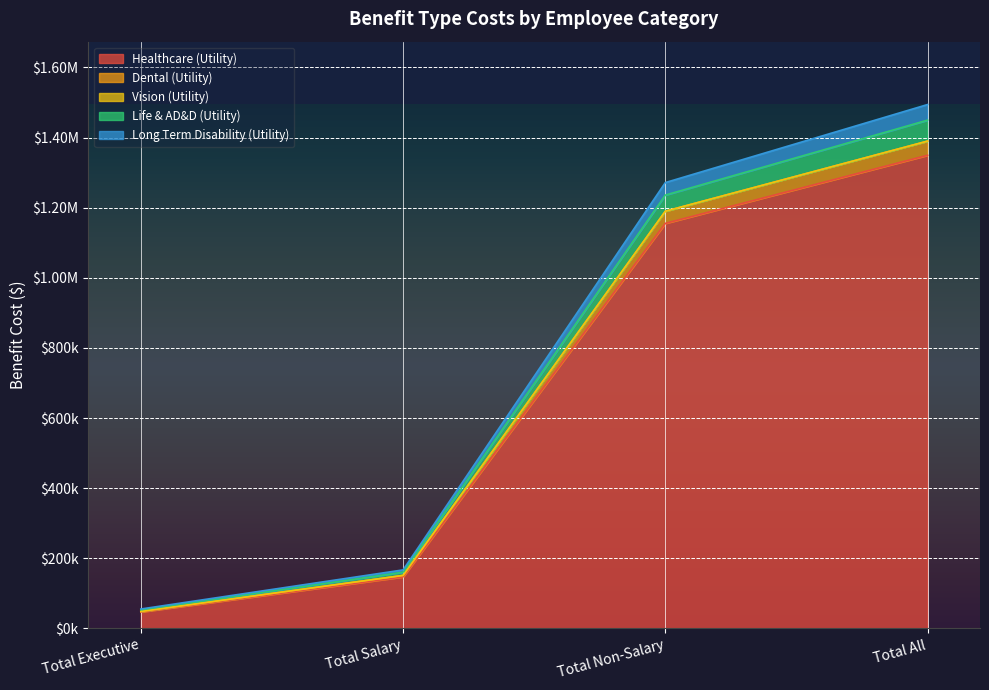

At which category does the chart reach its minimum across all series?

Total Executive